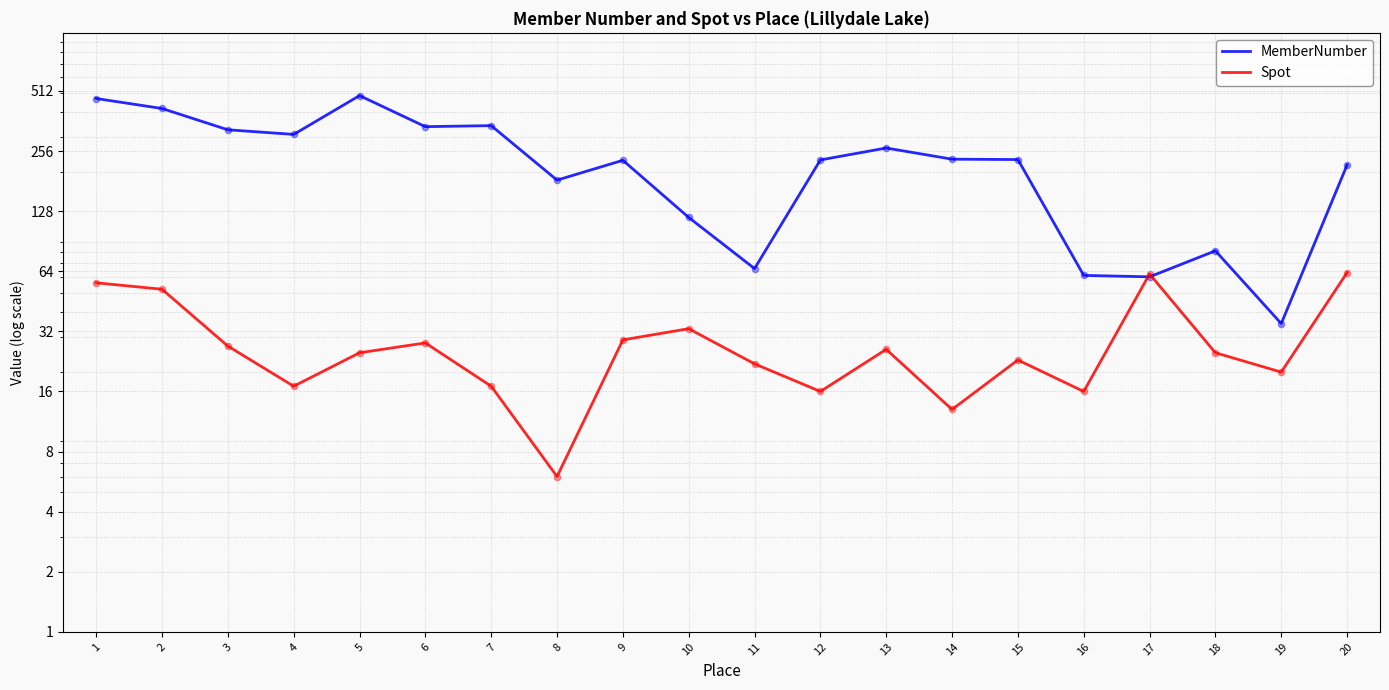

Which series contains the lowest Y value?

Spot